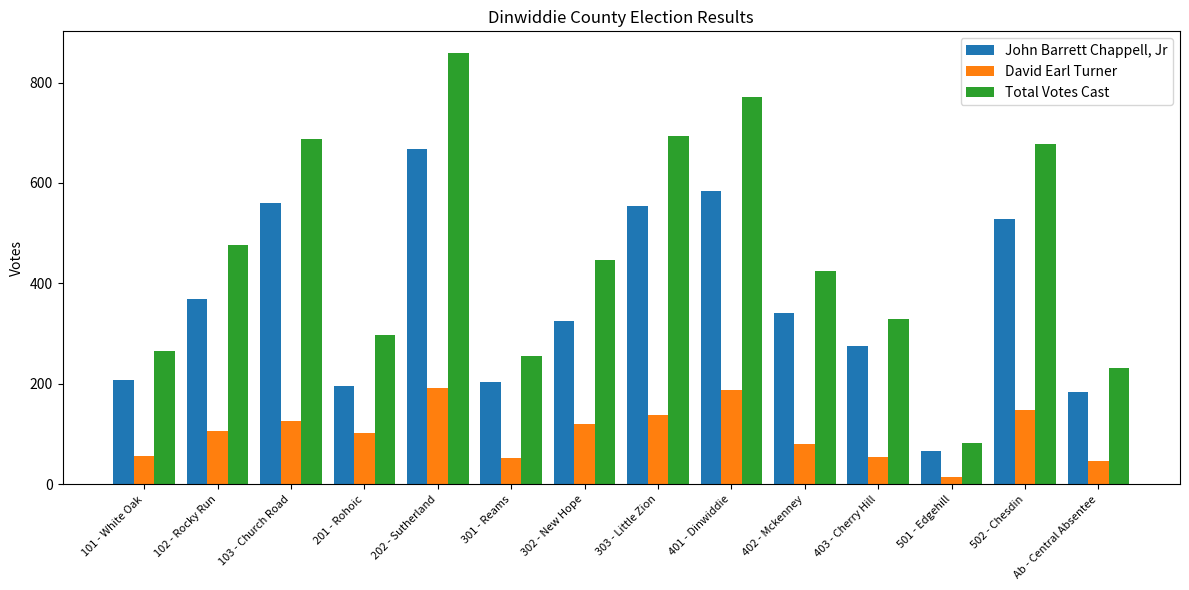

What is the sum of all David Earl Turner values?

1424